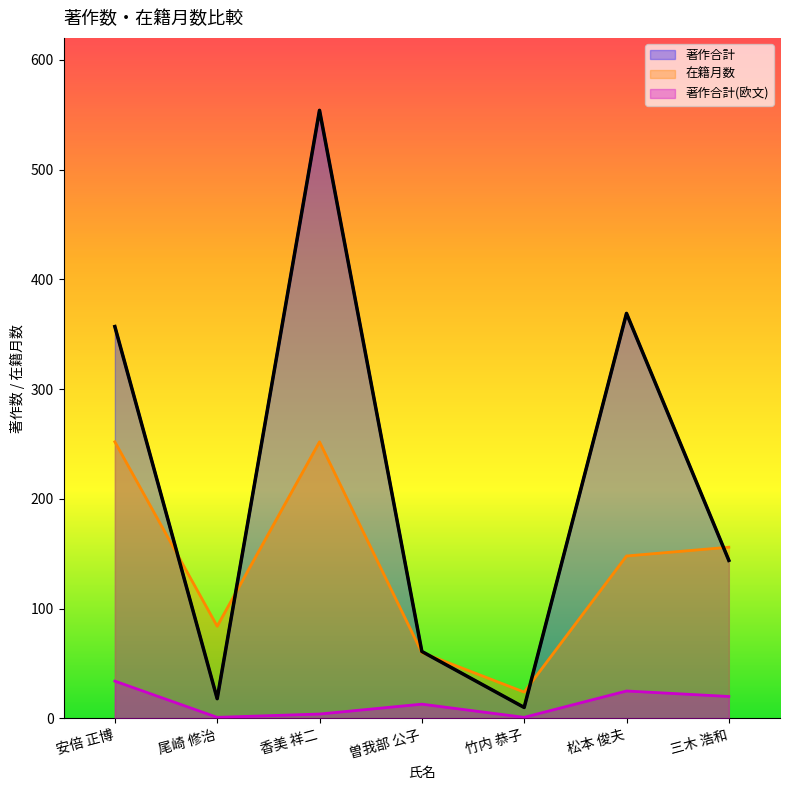

At which label is 著作合計 closest to 282?

安倍 正博